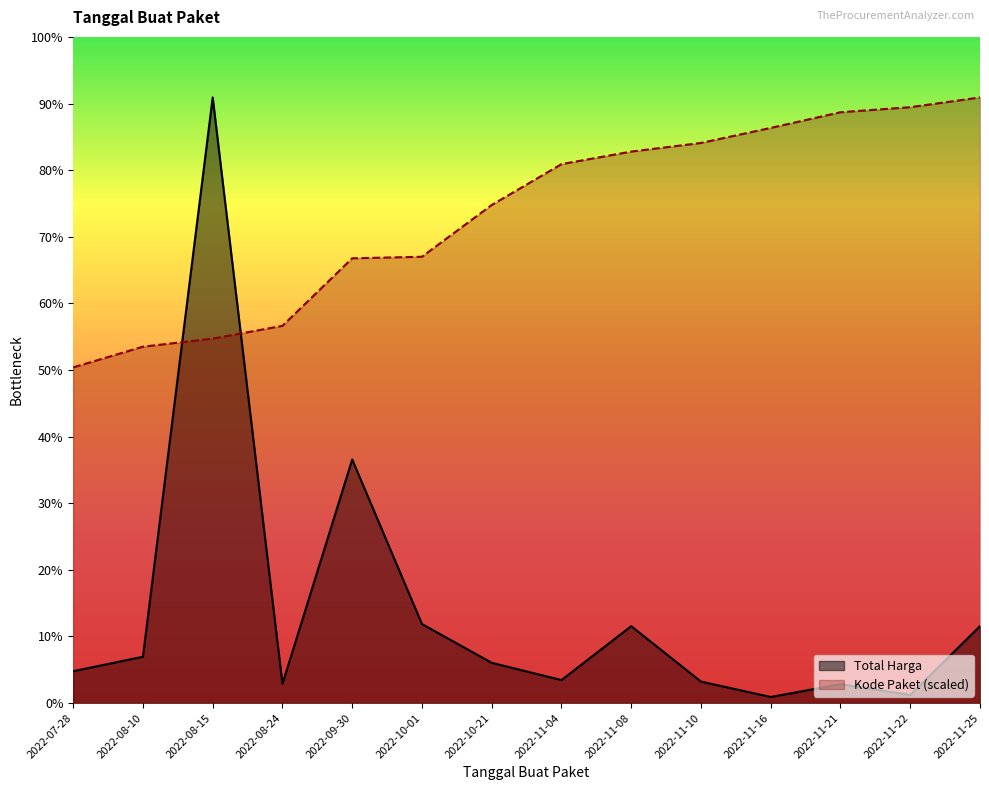

Which series ends up on top after the final intersection of Total Harga and Kode Paket?

Kode Paket